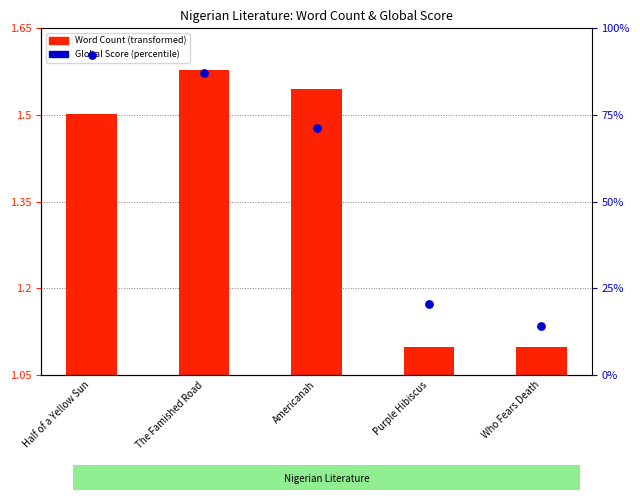

Which series has the largest Y range (max minus min)?

Global Score (percentile)